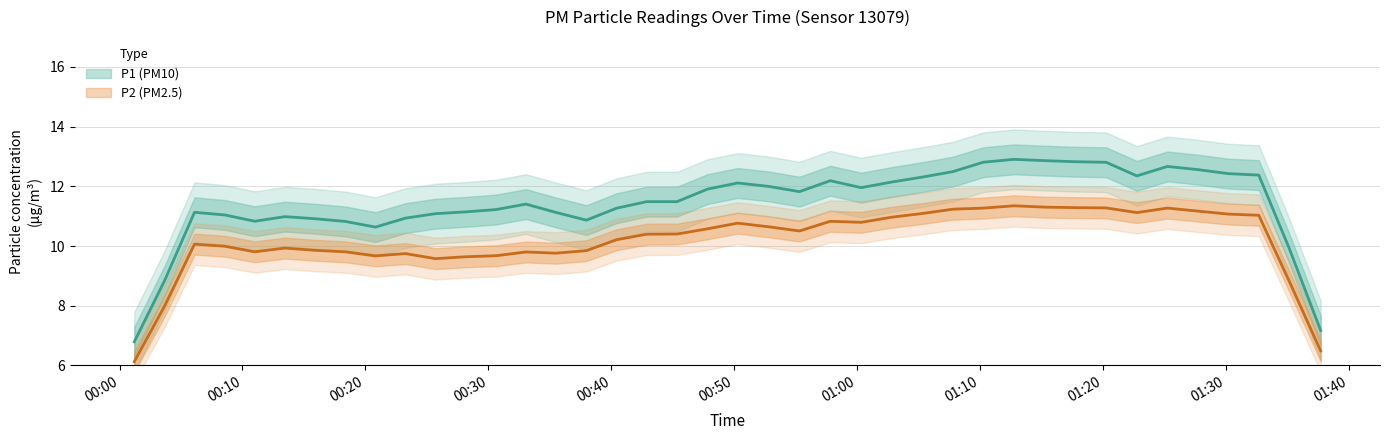

Which has a higher value, 37 or 8?

37